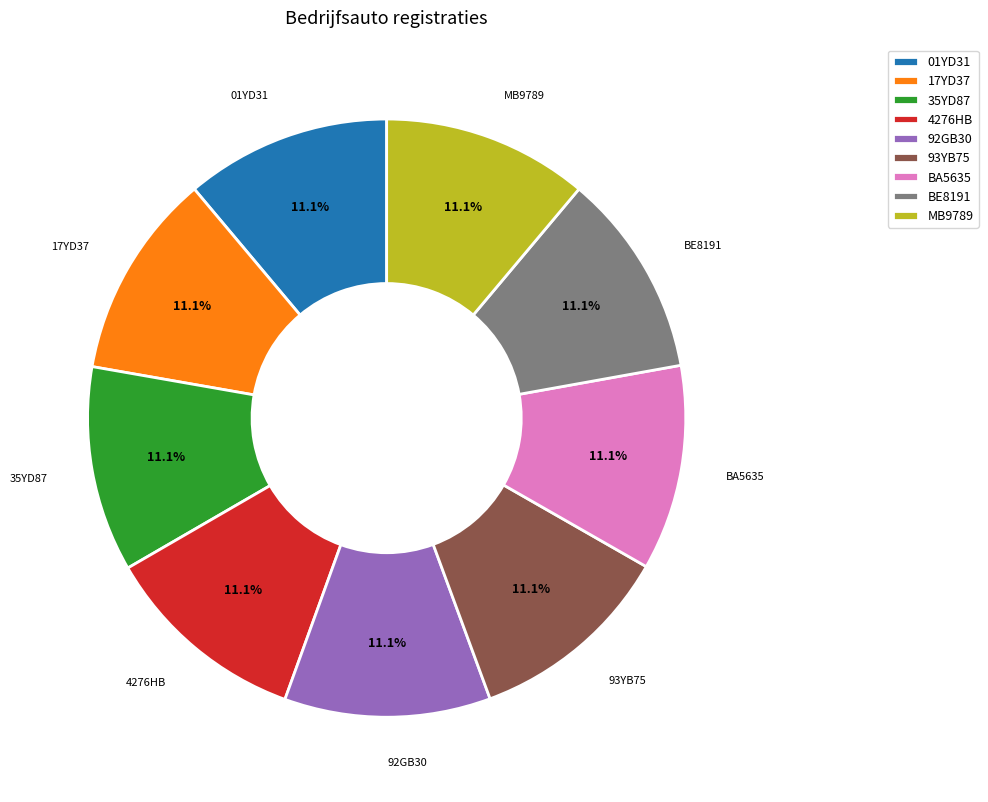

Is there a majority slice in this chart?

No